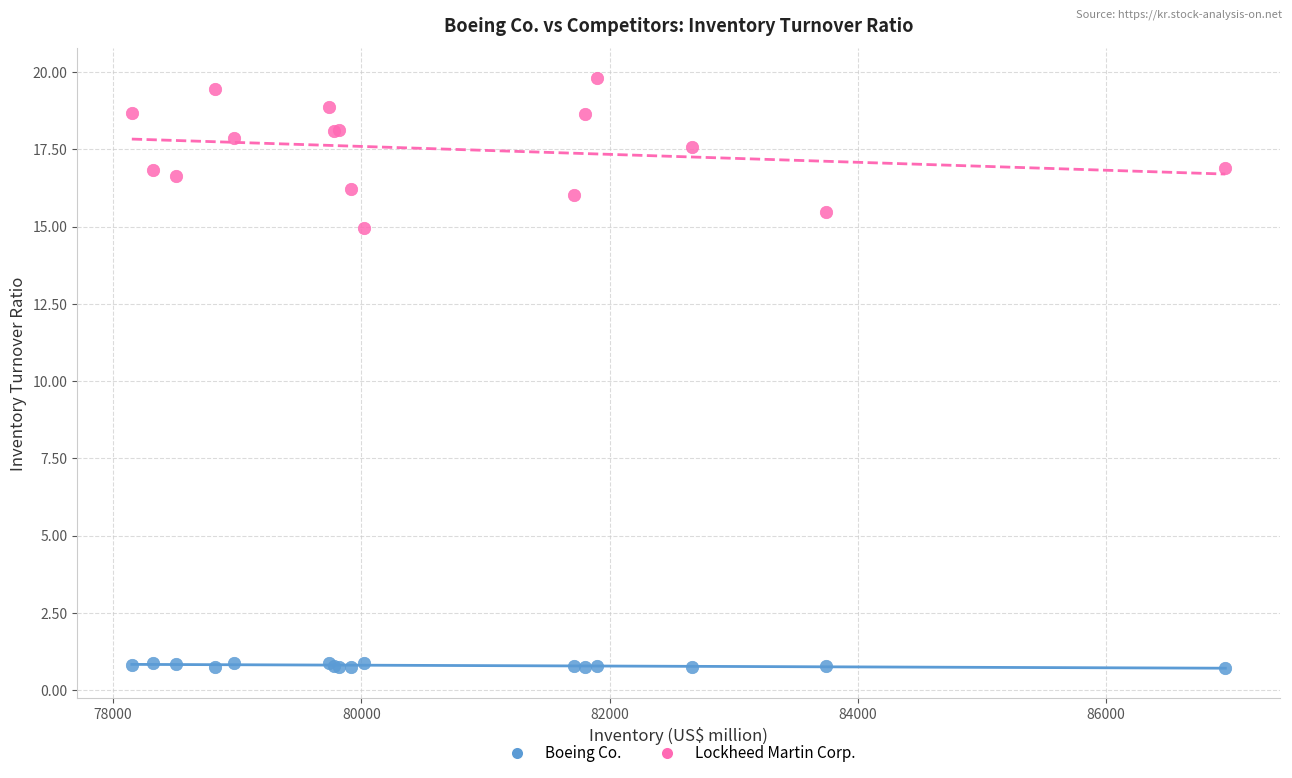

Which series has the largest Y range (max minus min)?

Lockheed Martin Corp.